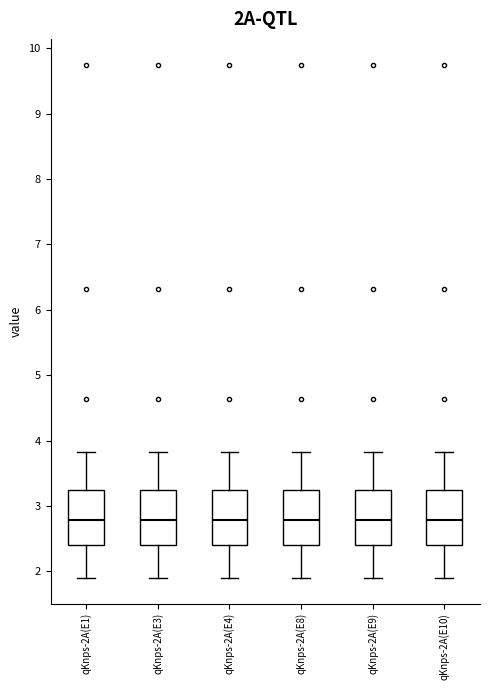

Where does the upper whisker of the box for qKnps-2A(E9) end on the y-axis? The values are not printed on the chart, so give them approximately, as read against the axis.

3.8